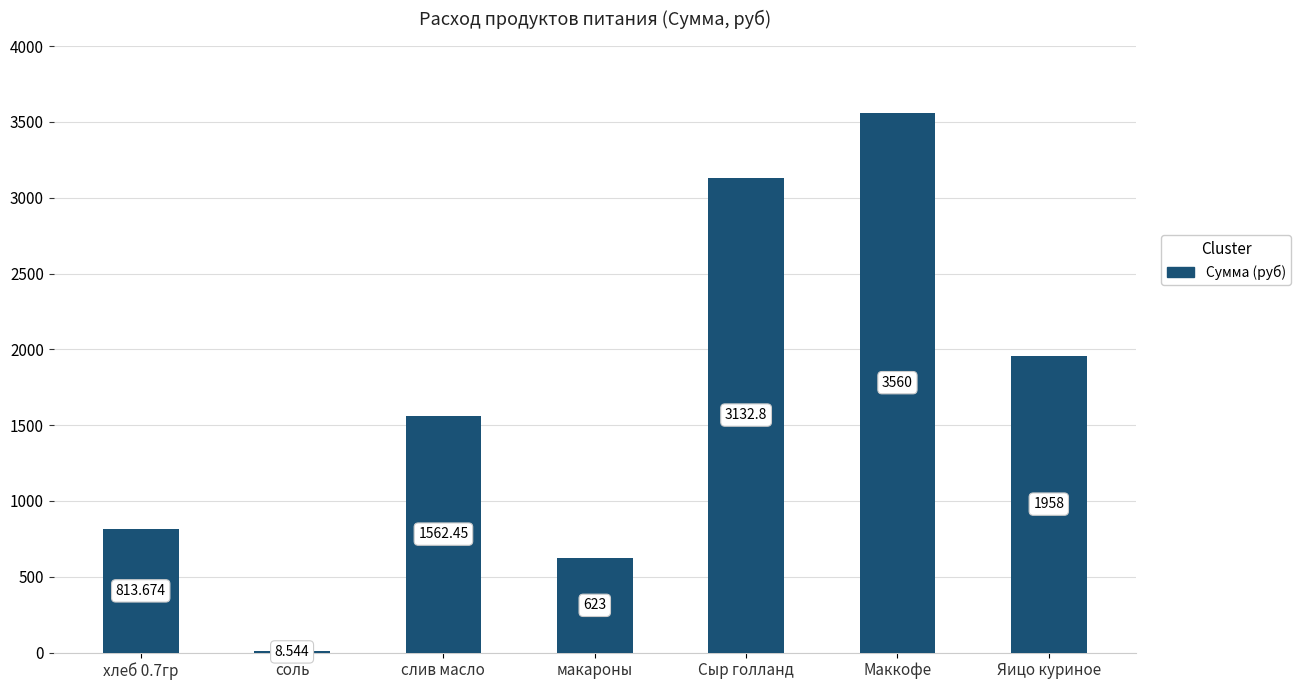

True or false: the data shows 1175.8 at Яицо куриное.

False